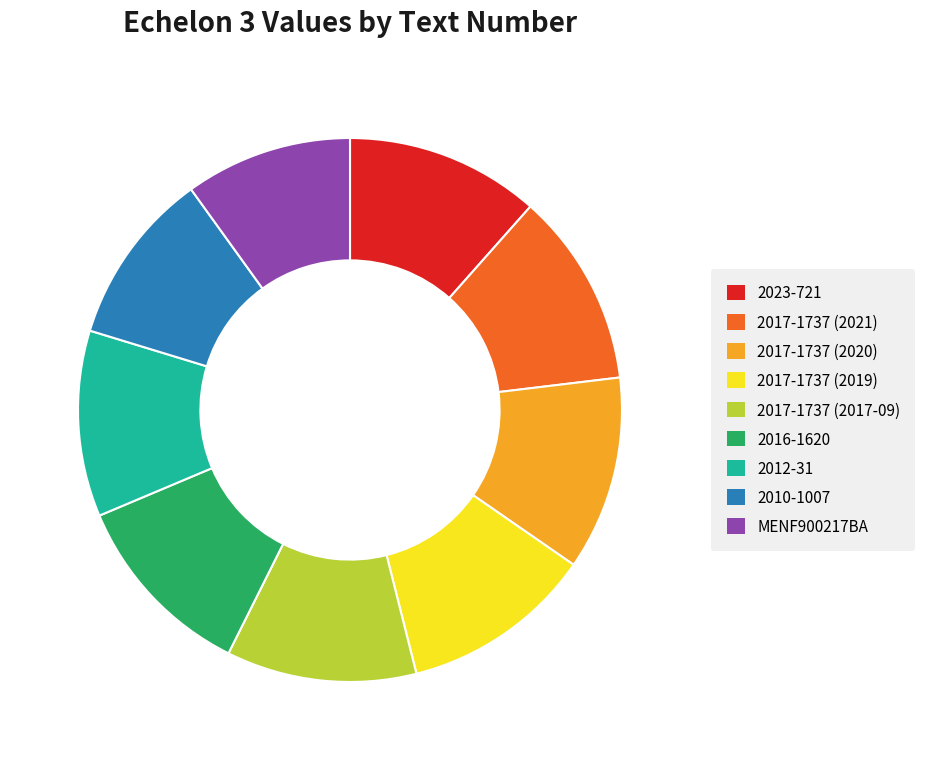

Is the sum of 2017-1737 (2020) and 2017-1737 (2017-09) greater than half?

No